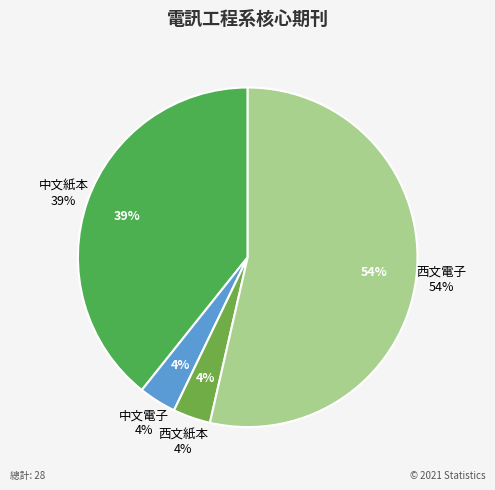

What percentage is the 中文電子 slice, to the nearest percent?

4%